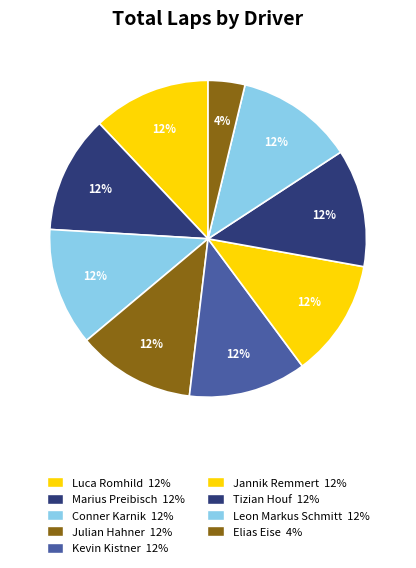

Count the number of slices in the pie.

9